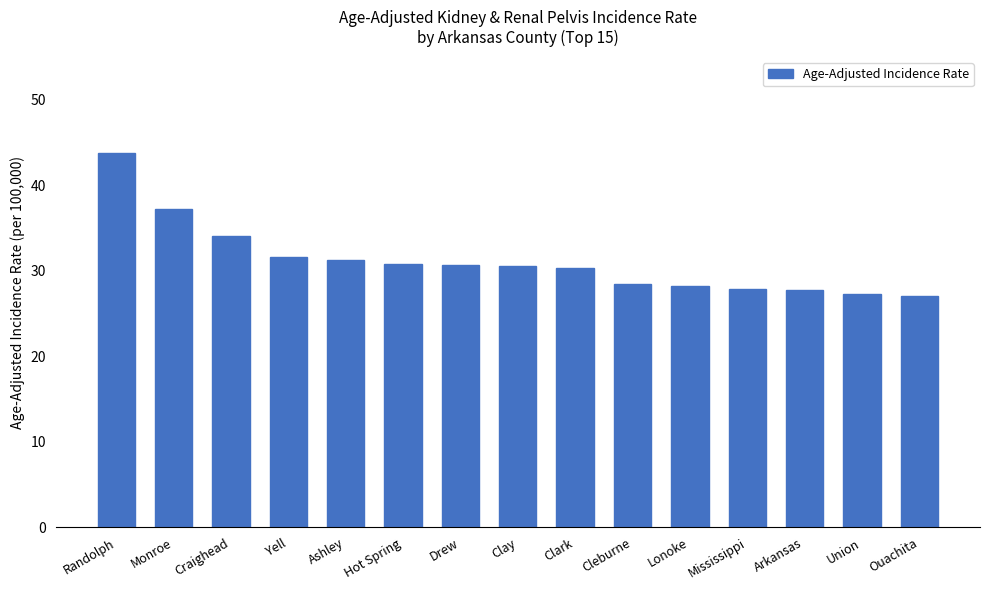

What is the value of the 3rd bar from the left?

34.1